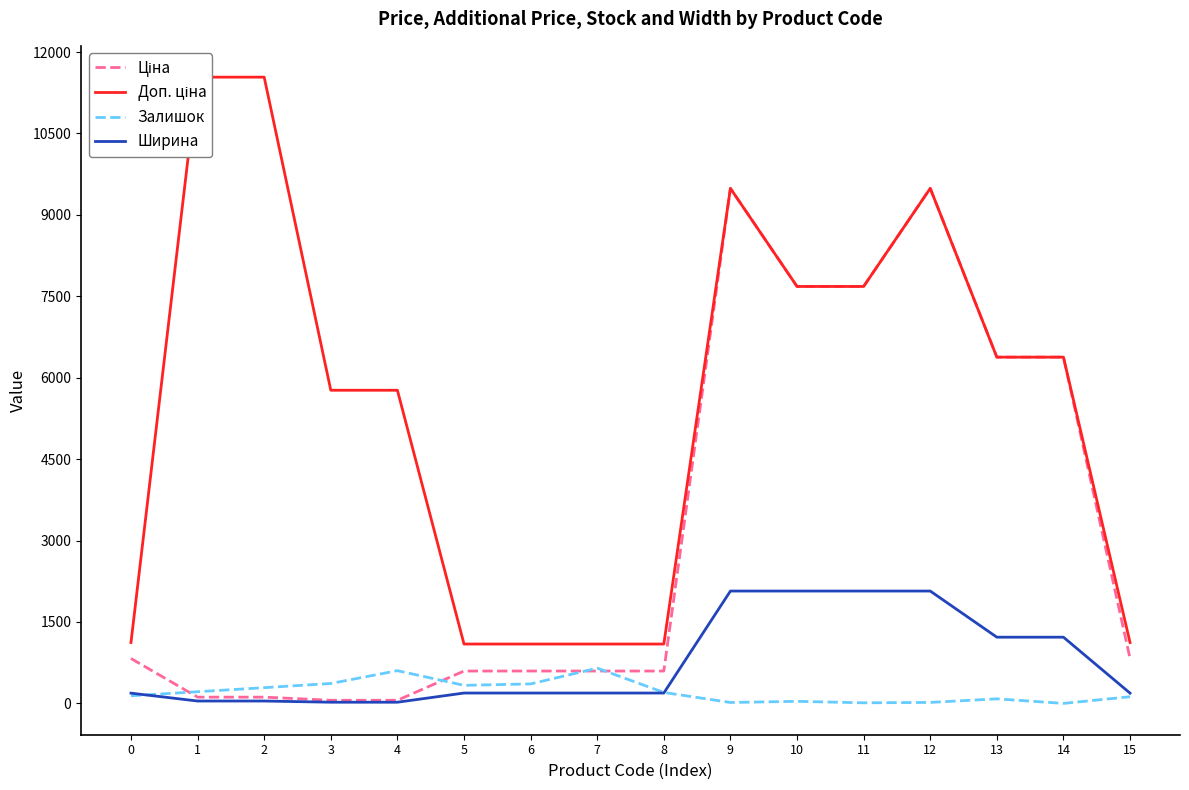

Reading left to right, extract all data points from this chart.

Ціна: 827.6	115.4	115.4	57.7	57.7	596.5	596.5	596.5	596.5	9488.2	7680.9	7680.9	9488.2	6378.9	6378.9	827.6
Доп. ціна: 1121.5	11537.0	11537.0	5769.0	5769.0	1093.7	1093.7	1093.7	1093.7	9488.2	7680.9	7680.9	9488.2	6378.9	6378.9	1121.5
Залишок: 140.0	215.0	290.0	367.0	603.0	333.0	359.0	649.0	202.0	17.0	38.0	11.0	18.0	84.0	0.0	123.0
Ширина: 189.0	44.0	44.0	22.0	22.0	191.0	191.0	191.0	191.0	2070.0	2070.0	2070.0	2070.0	1220.0	1220.0	189.0